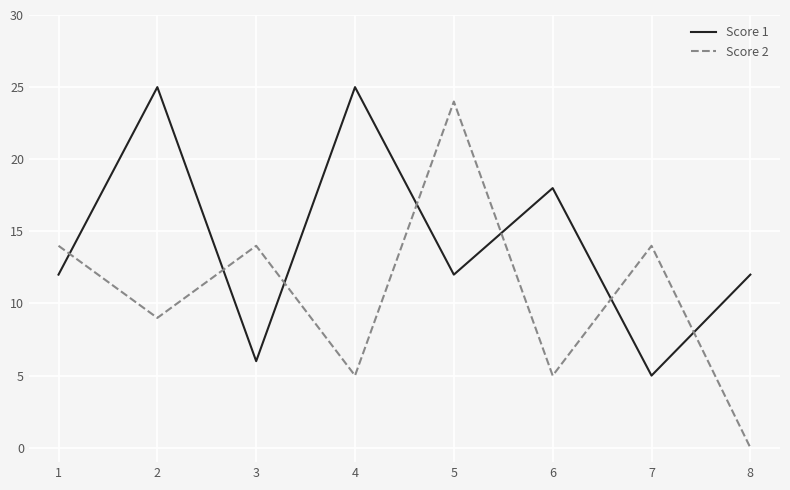

True or false: Score 2 and Score 1 intersect in this chart.

True